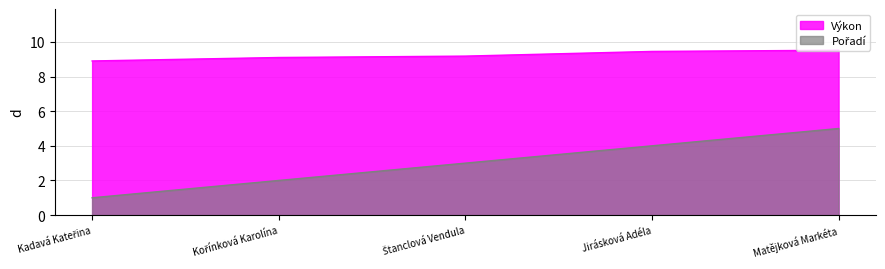

Which series changed the most between Kořínková Karolína and Jirásková Adéla?

Pořadí